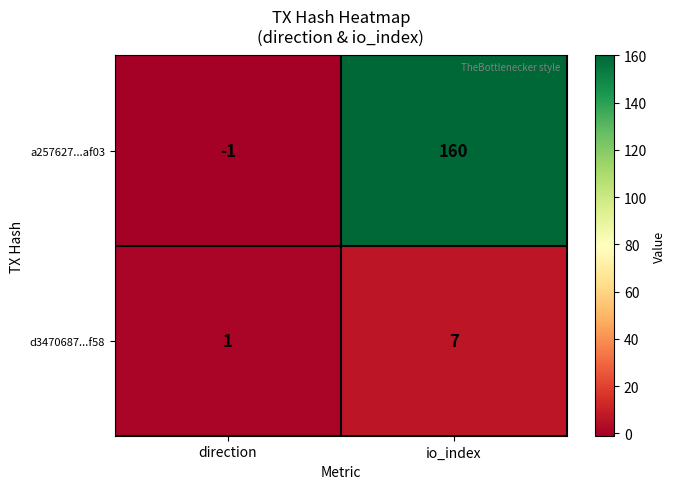

What is the average value of the a257627...af03 series?

80